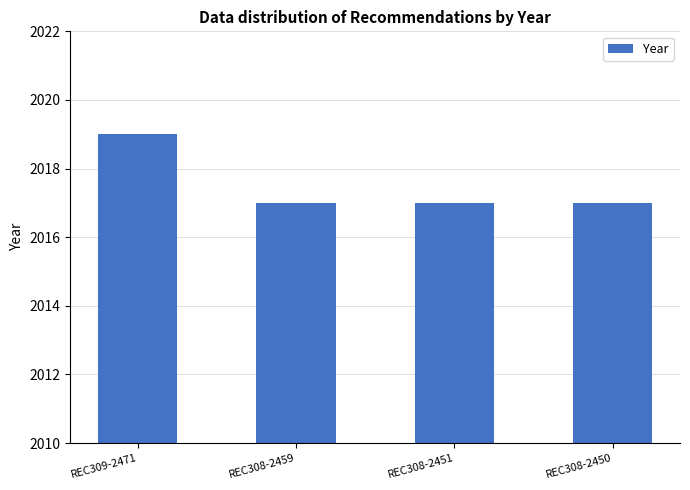

Are the bars grouped side by side (vs. stacked)?

No